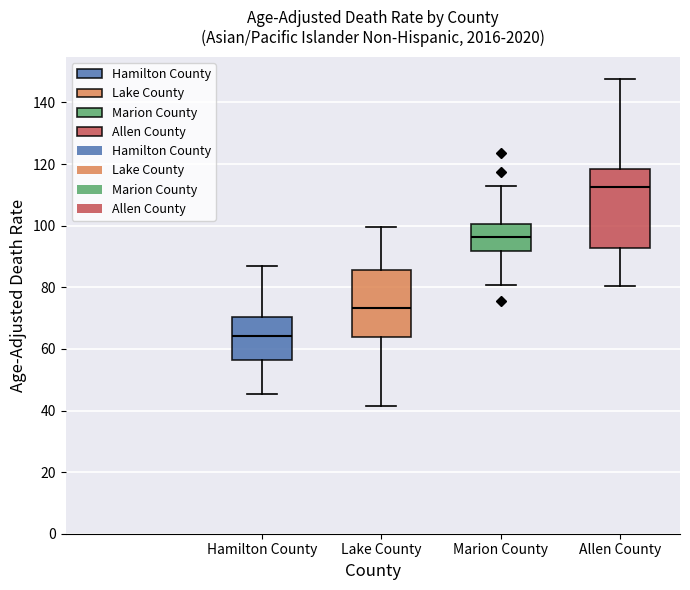

Where is the upper edge of the box for Marion County on the y-axis? The values are not printed on the chart, so give them approximately, as read against the axis.

100